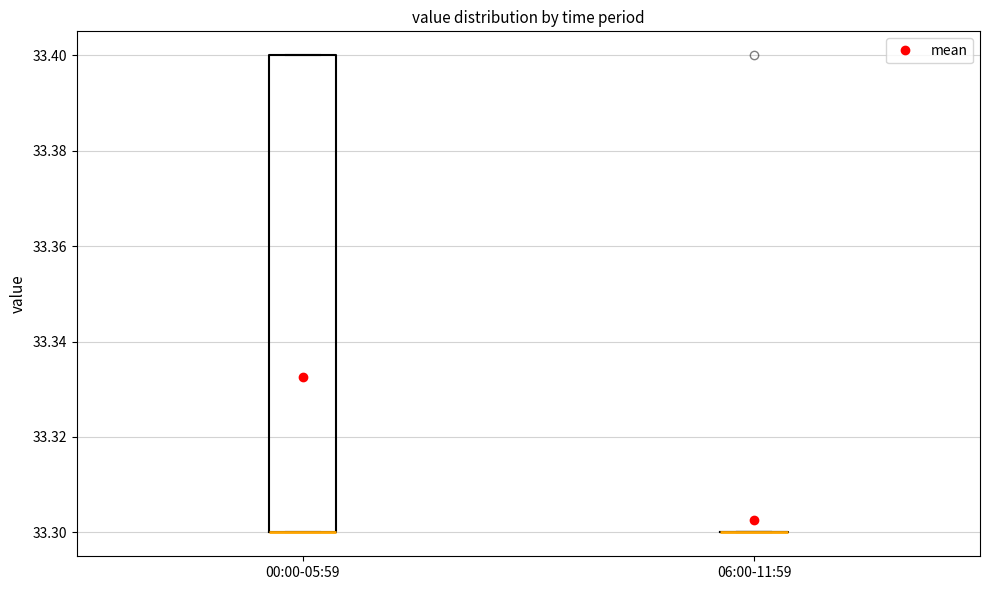

Where is the lower edge of the box for 00:00-05:59 on the y-axis? The values are not printed on the chart, so give them approximately, as read against the axis.

33.3